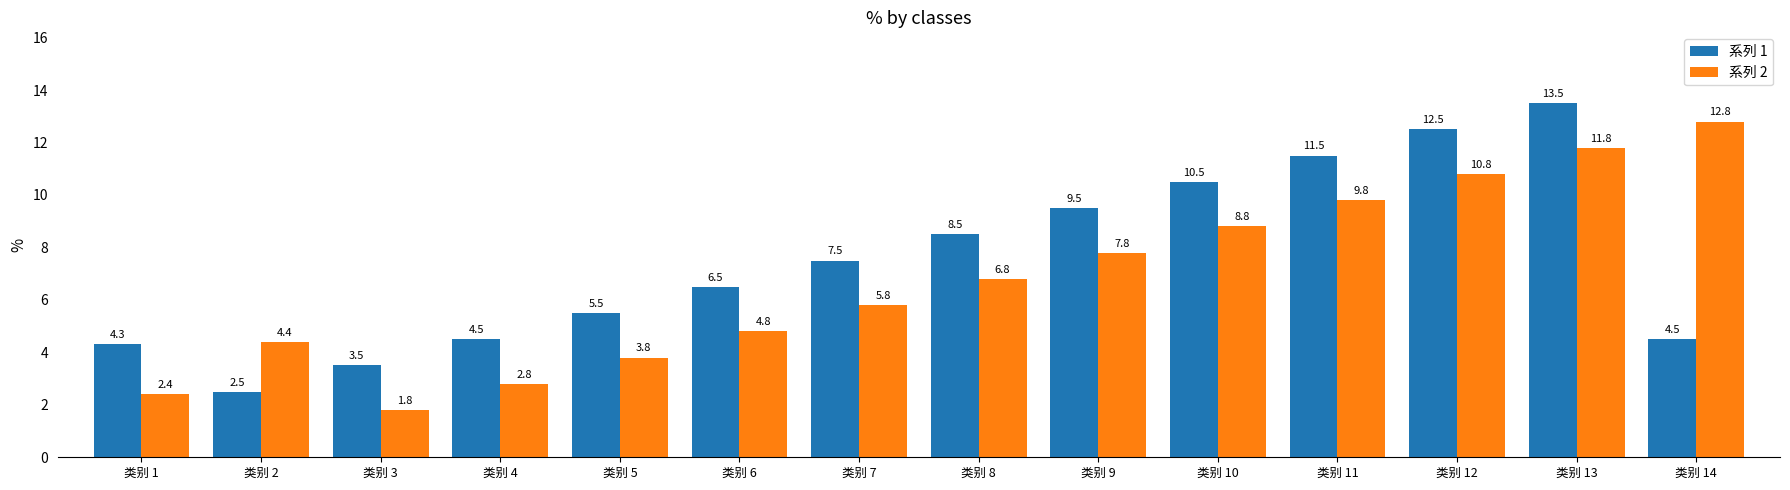

Reading left to right, list all the values displayed in this chart.

系列 1: 4.3	2.5	3.5	4.5	5.5	6.5	7.5	8.5	9.5	10.5	11.5	12.5	13.5	4.5
系列 2: 2.4	4.4	1.8	2.8	3.8	4.8	5.8	6.8	7.8	8.8	9.8	10.8	11.8	12.8